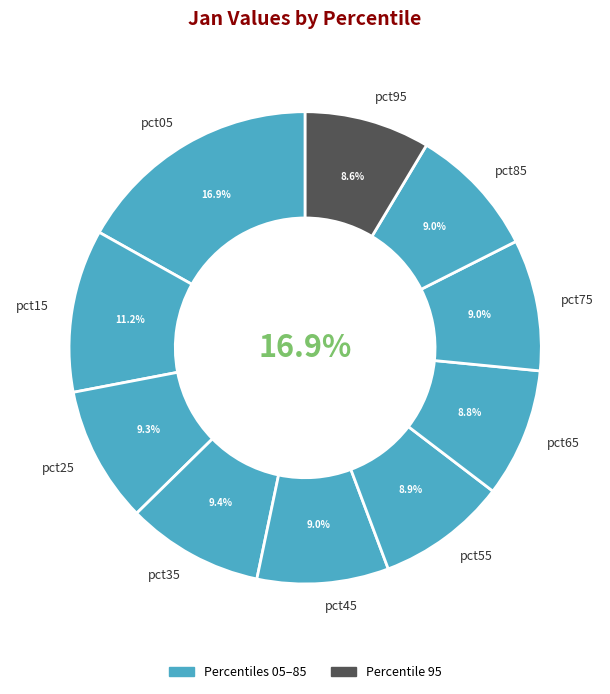

The pct75 slice represents 9% of the pie. True or false?

True